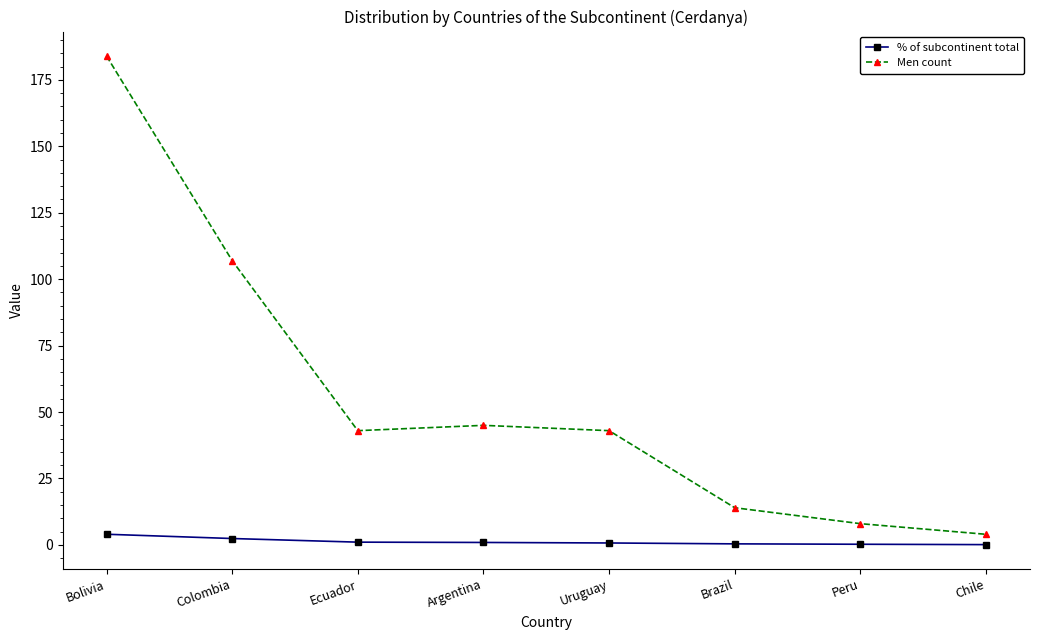

Which series has the largest total across all categories?

Men count